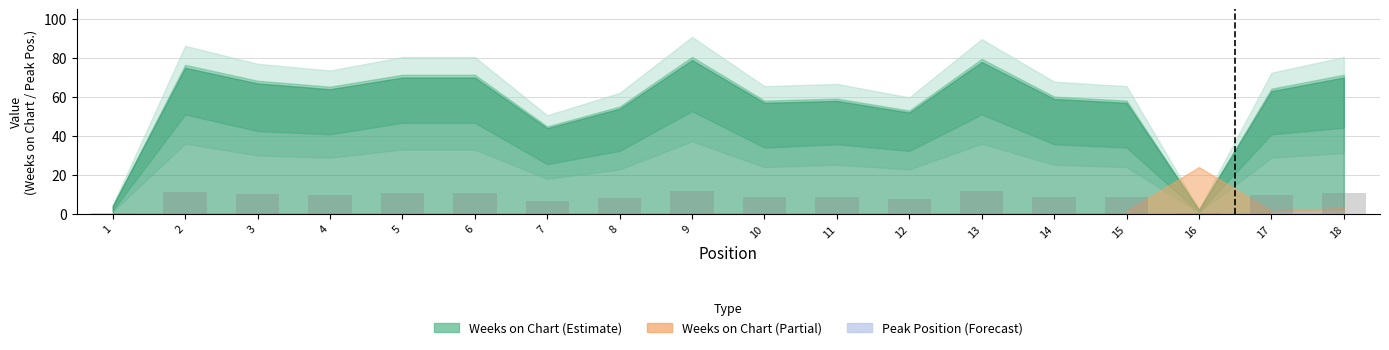

What is the change in value from 10 to 17?

+0.9